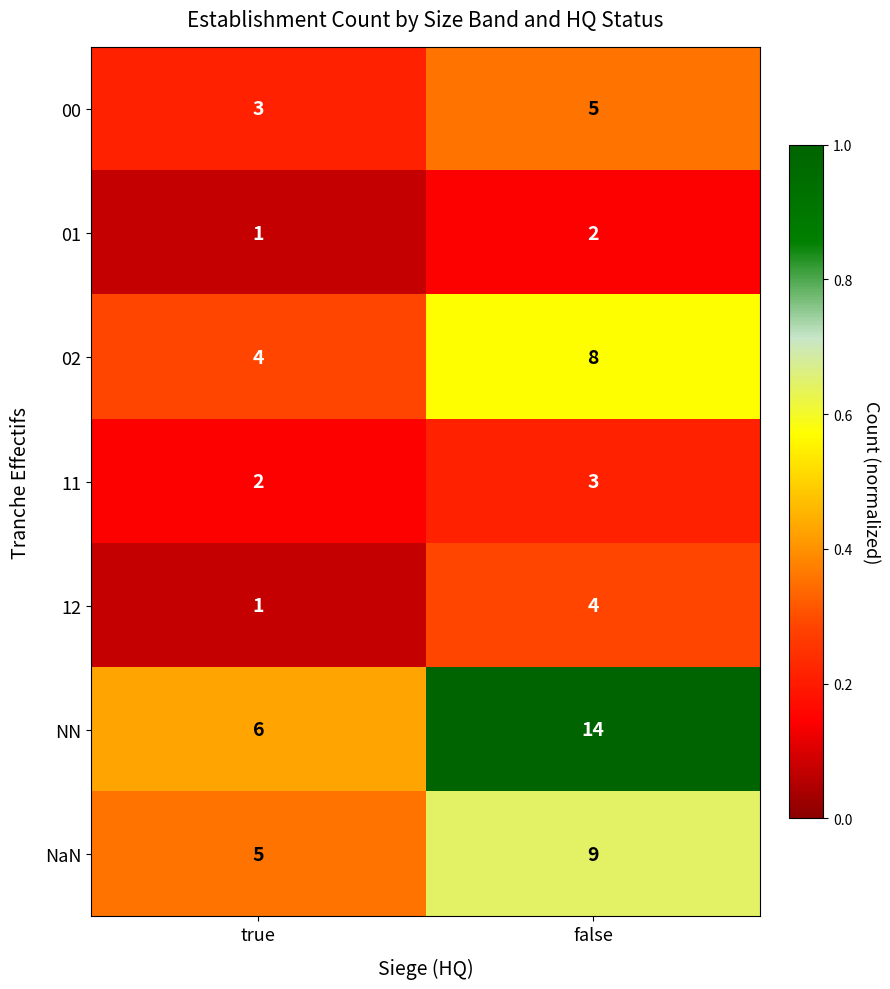

Which series has the largest total across all categories?

NN